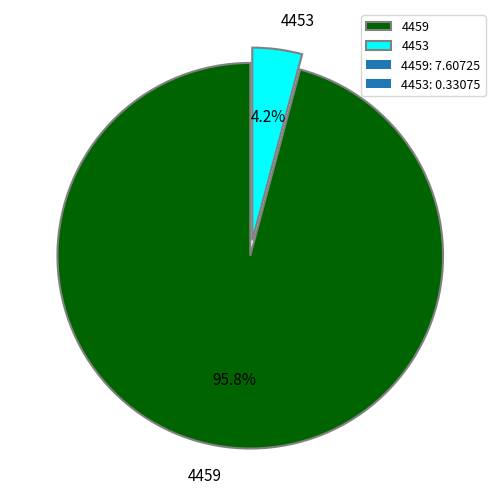

True or false: 4453 accounts for 14% of the total.

False